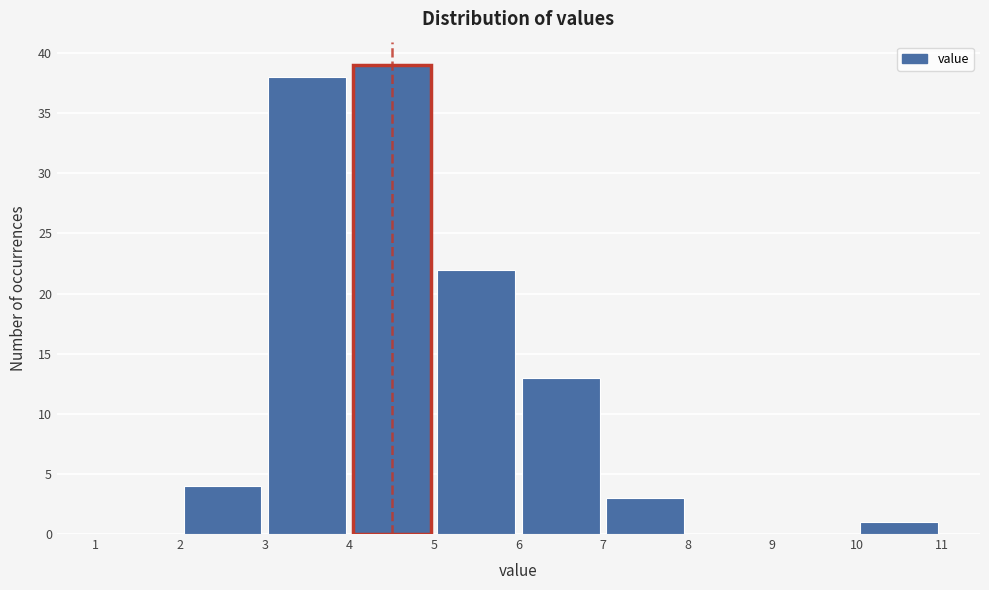

Over which range of the x-axis is the bar tallest?

4 to 5